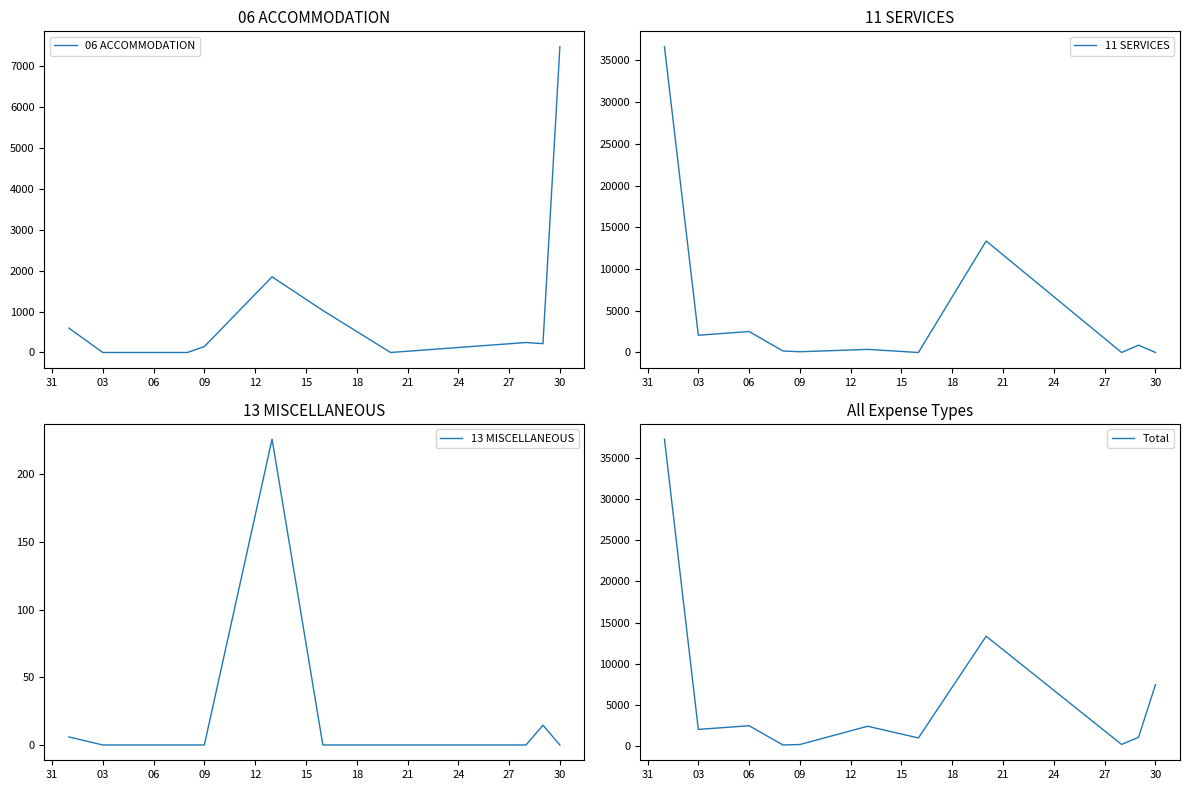

Reading right to left, transcribe all the data shown in this chart.

06 ACCOMMODATION: 7482.7	215.6	243.8	0.0	1027.3	1851.3	144.4	0.0	0.0	0.0	596.4
11 SERVICES: 0.0	876.2	0.0	13364.4	0.0	370.9	89.1	176.7	2511.0	2066.2	36658.5
13 MISCELLANEOUS: 0.0	14.6	0.0	0.0	0.0	225.8	0.0	0.0	0.0	0.0	5.9
Total: 7482.7	1106.4	243.8	13364.4	1027.3	2448.0	233.5	176.7	2511.0	2066.2	37260.9